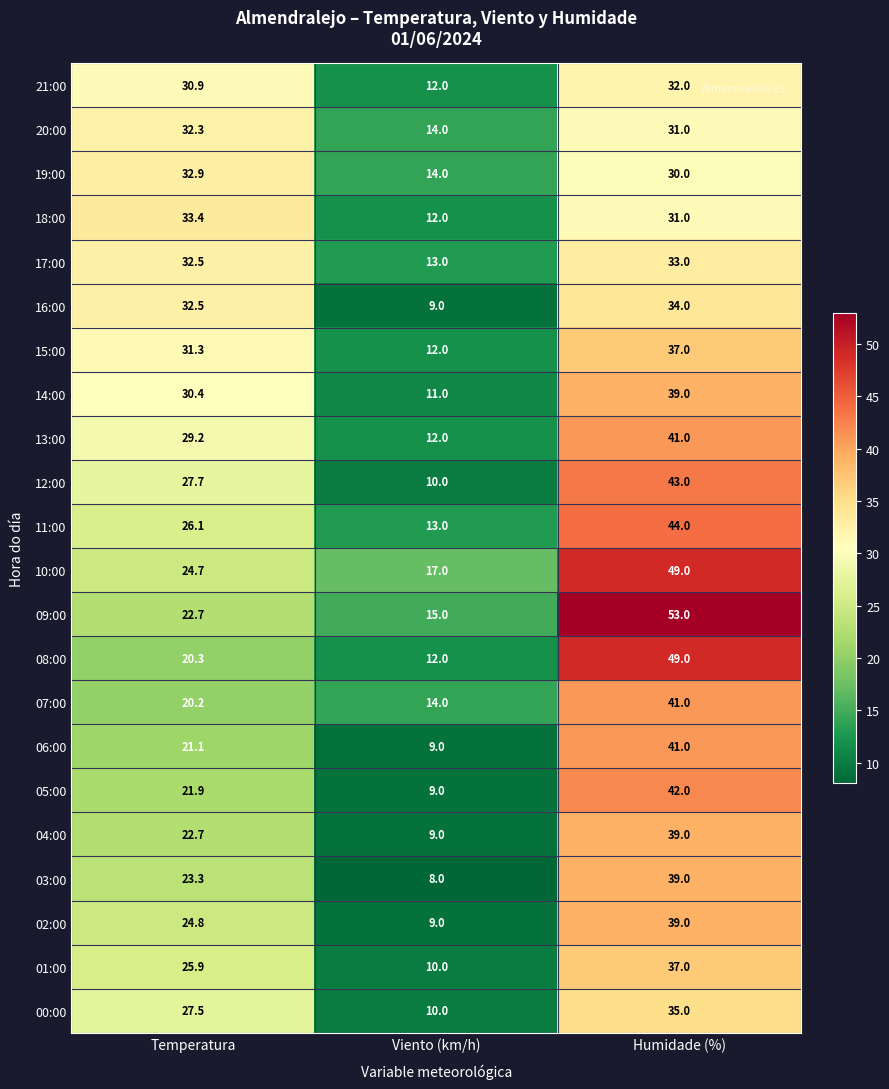

List the labels in order of 02:00 value, smallest first.

Viento (km/h), Temperatura, Humidade (%)